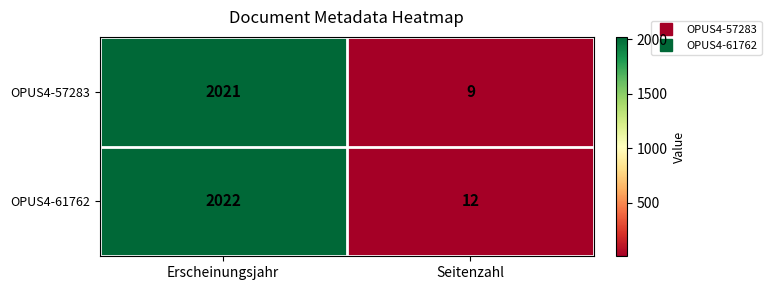

At which category is the sum across all series the highest?

Erscheinungsjahr